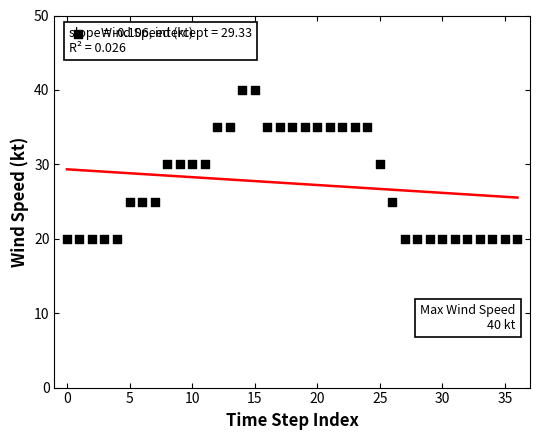

What is the range of Y values (max minus min)?

20